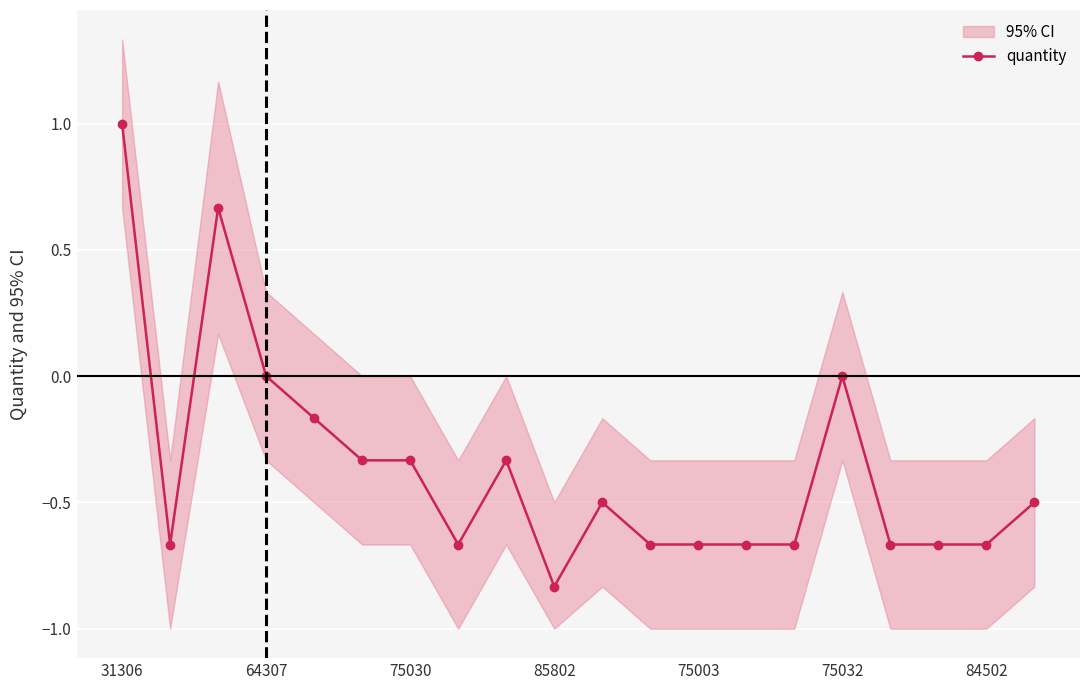

What is the greatest value displayed?

1.0